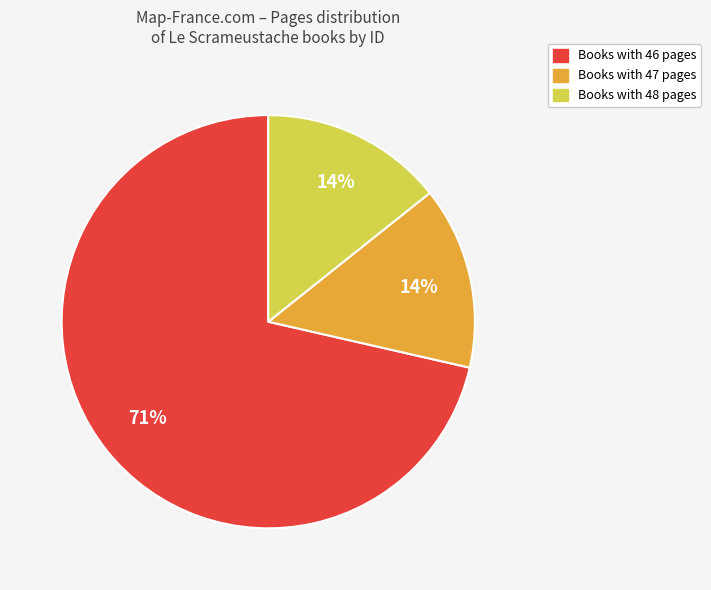

Does any single category account for the majority?

Yes